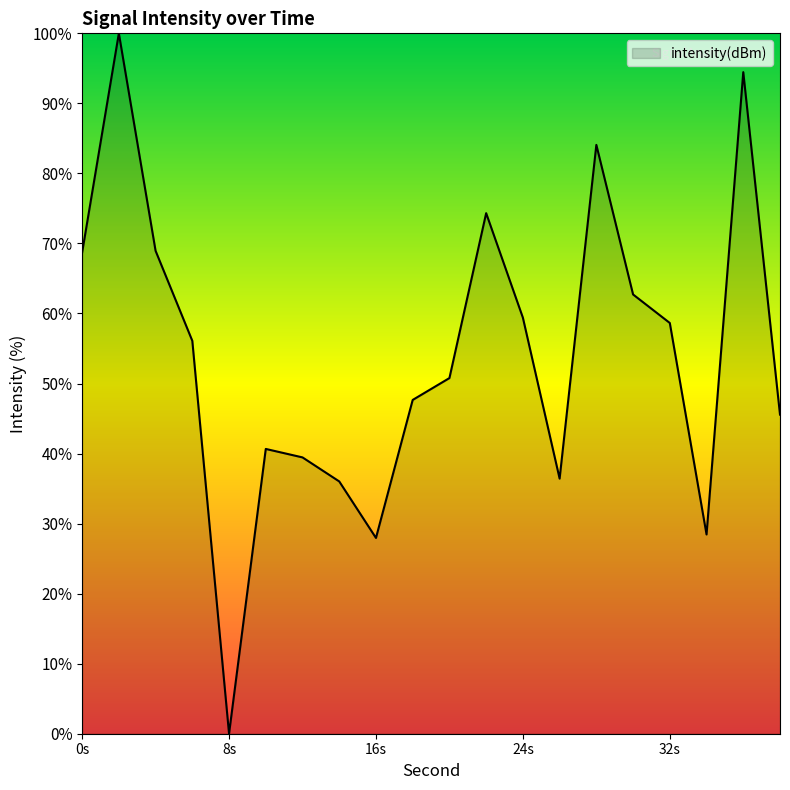

What is the maximum value shown in the chart?

100.0